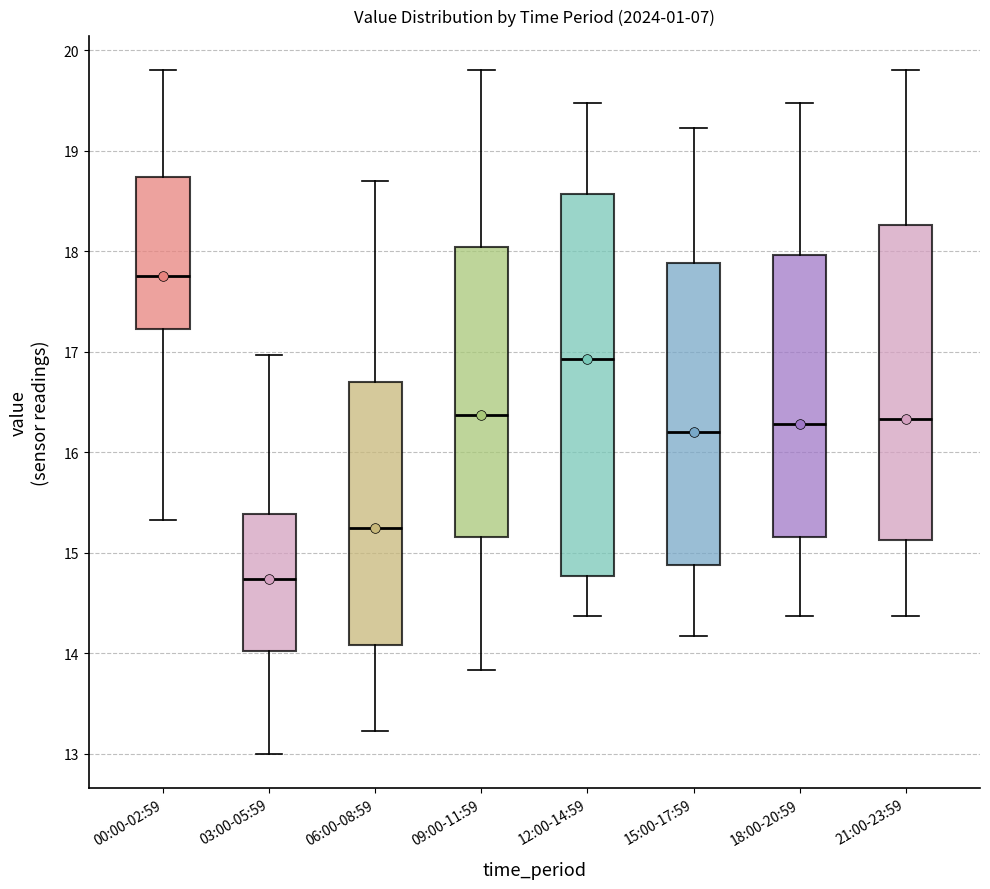

Reading left to right, read every box against the y-axis: the position of its median line, the range the box covers, and the ends of its whiskers. The values are not printed on the chart, so give them approximately, as read against the axis.

00:00-02:59: median 17.8, box 17.2 to 18.7, whiskers 15.3 to 19.8
03:00-05:59: median 14.7, box 14.0 to 15.4, whiskers 13.0 to 17.0
06:00-08:59: median 15.3, box 14.1 to 16.7, whiskers 13.2 to 18.7
09:00-11:59: median 16.4, box 15.2 to 18.0, whiskers 13.8 to 19.8
12:00-14:59: median 16.9, box 14.8 to 18.6, whiskers 14.4 to 19.5
15:00-17:59: median 16.2, box 14.9 to 17.9, whiskers 14.2 to 19.2
18:00-20:59: median 16.3, box 15.2 to 18.0, whiskers 14.4 to 19.5
21:00-23:59: median 16.3, box 15.1 to 18.3, whiskers 14.4 to 19.8